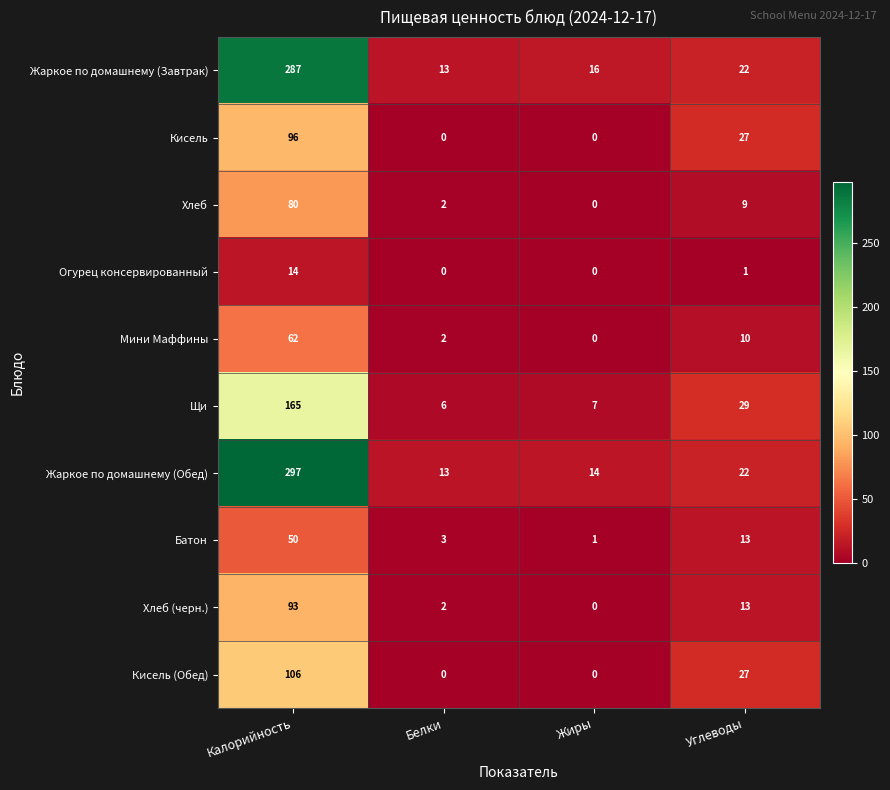

What is the difference between the maximum and minimum values in the Мини Маффины series?

62